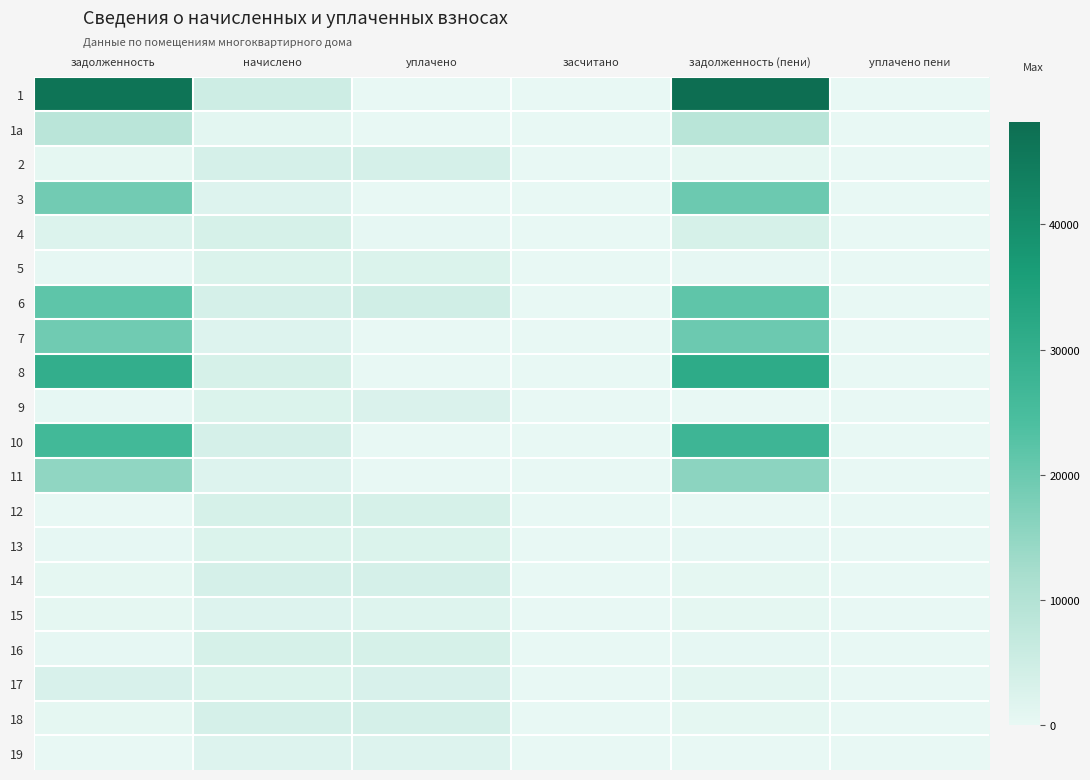

Which has a higher value, задолженность (пени) or начислено?

задолженность (пени)